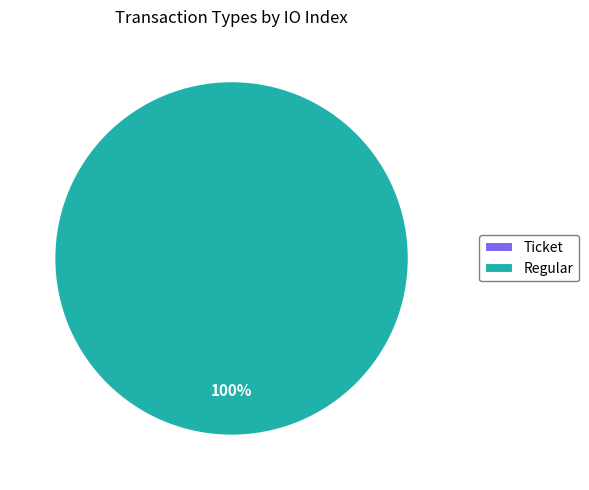

Is it true that Regular is 100% of the pie?

True